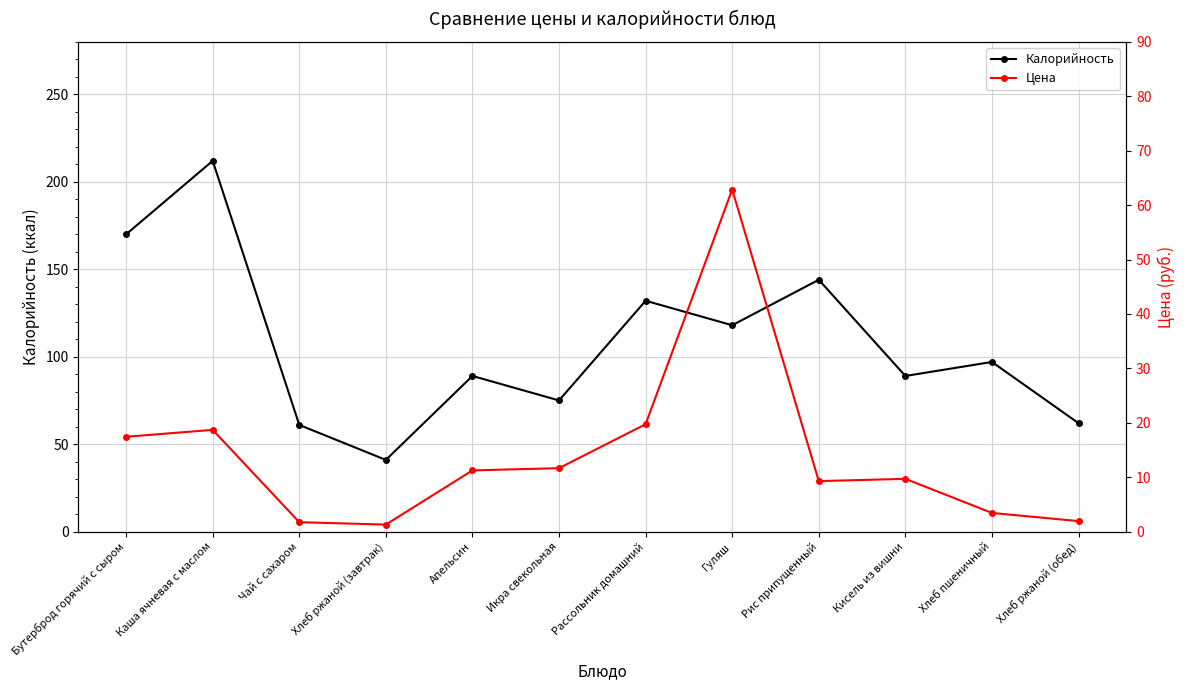

Reading left to right, extract all data points from this chart.

Калорийность: Бутерброд горячий с сыром=170.0	Каша ячневая с маслом=212.0	Чай с сахаром=61.0	Хлеб ржаной (завтрак)=41.0	Апельсин=89.0	Икра свекольная=75.0	Рассольник домашний=132.0	Гуляш=118.0	Рис припущенный=144.0	Кисель из вишни=89.0	Хлеб пшеничный=97.0	Хлеб ржаной (обед)=62.0
Цена: Бутерброд горячий с сыром=17.4	Каша ячневая с маслом=18.7	Чай с сахаром=1.7	Хлеб ржаной (завтрак)=1.3	Апельсин=11.2	Икра свекольная=11.7	Рассольник домашний=19.7	Гуляш=62.9	Рис припущенный=9.3	Кисель из вишни=9.7	Хлеб пшеничный=3.4	Хлеб ржаной (обед)=1.9